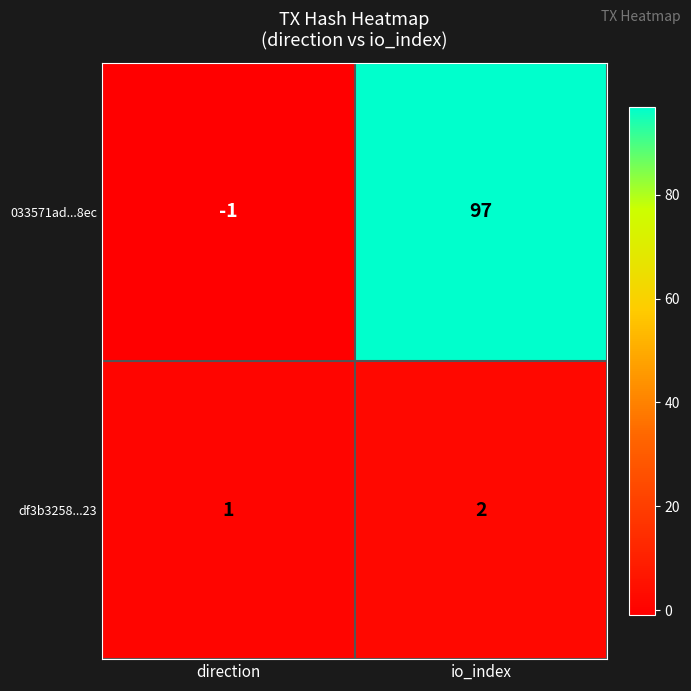

What is the sum of all 033571ad...8ec values?

96